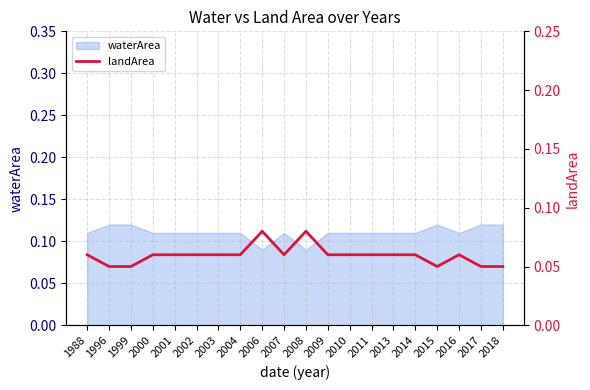

What value does the data have at 2013?

0.1